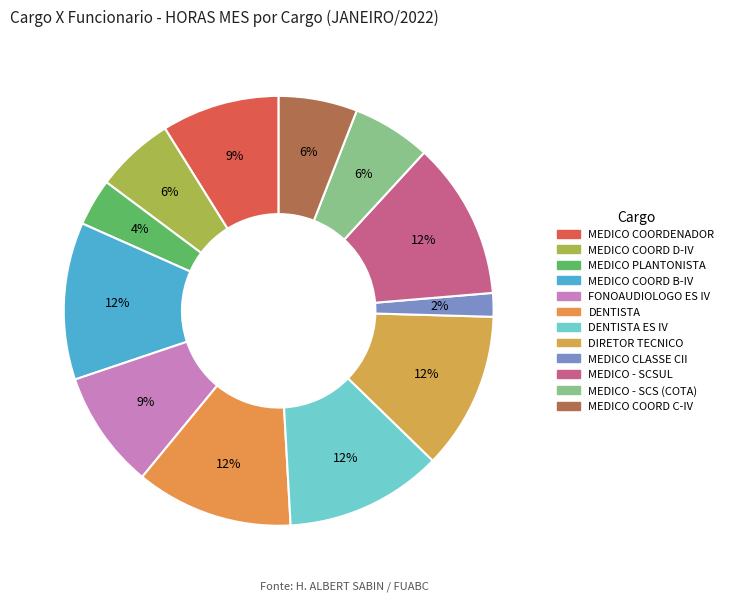

To the nearest percent, what is the average slice percentage?

8%